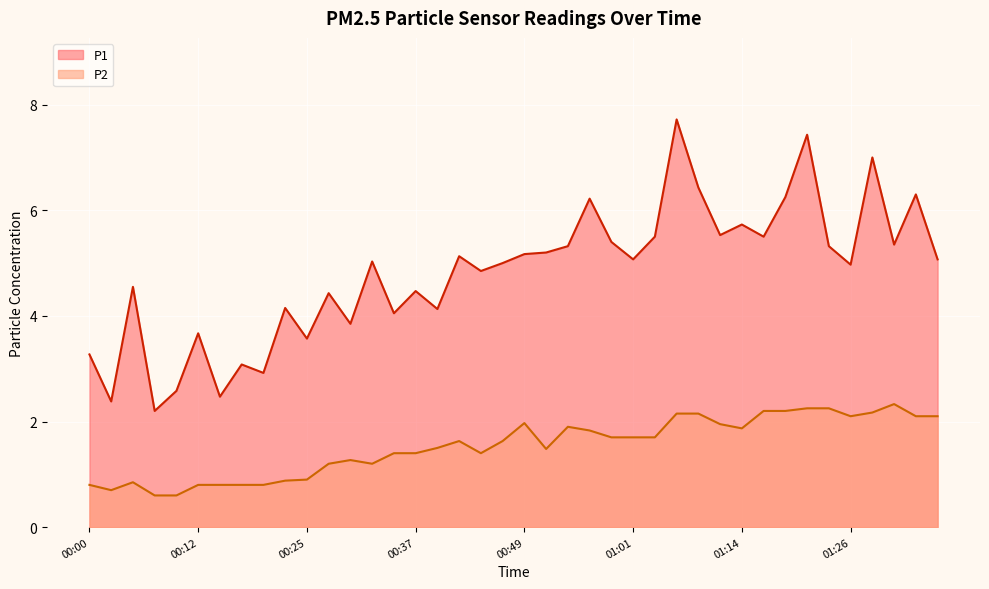

What position from the right is 00:59?

16